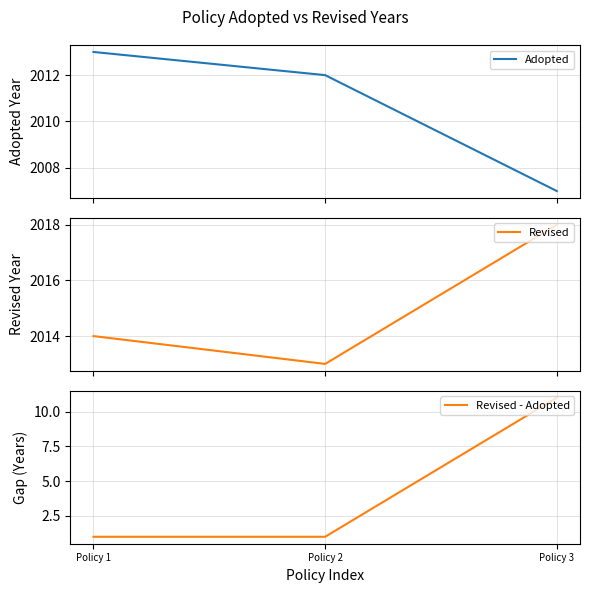

Reading right to left, list all the values displayed in this chart.

Adopted: Policy 3=2007	Policy 2=2012	Policy 1=2013
Revised: Policy 3=2018	Policy 2=2013	Policy 1=2014
Revised - Adopted: Policy 3=11	Policy 2=1	Policy 1=1